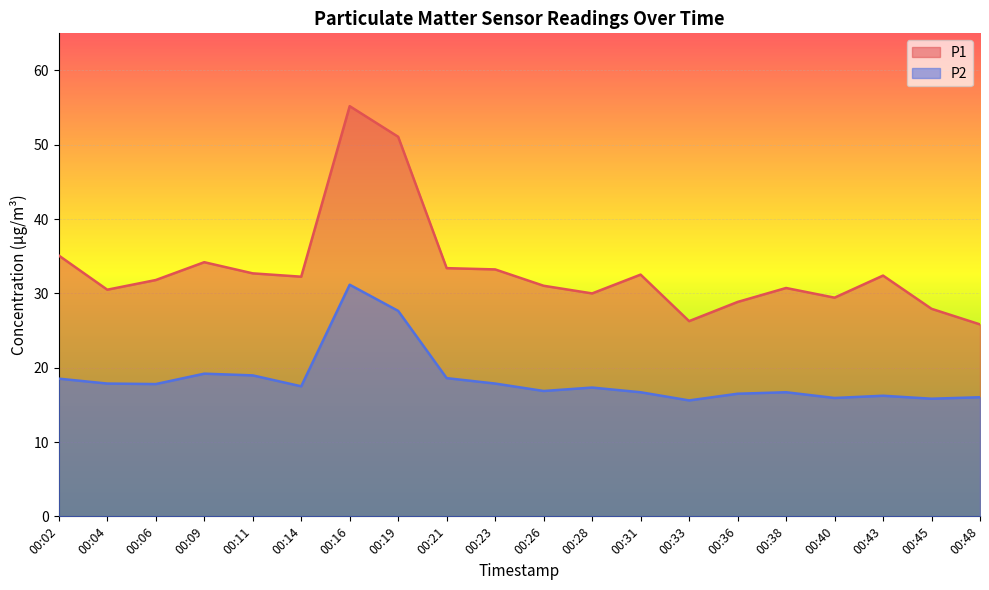

Where is the first local maximum for P2?

00:09